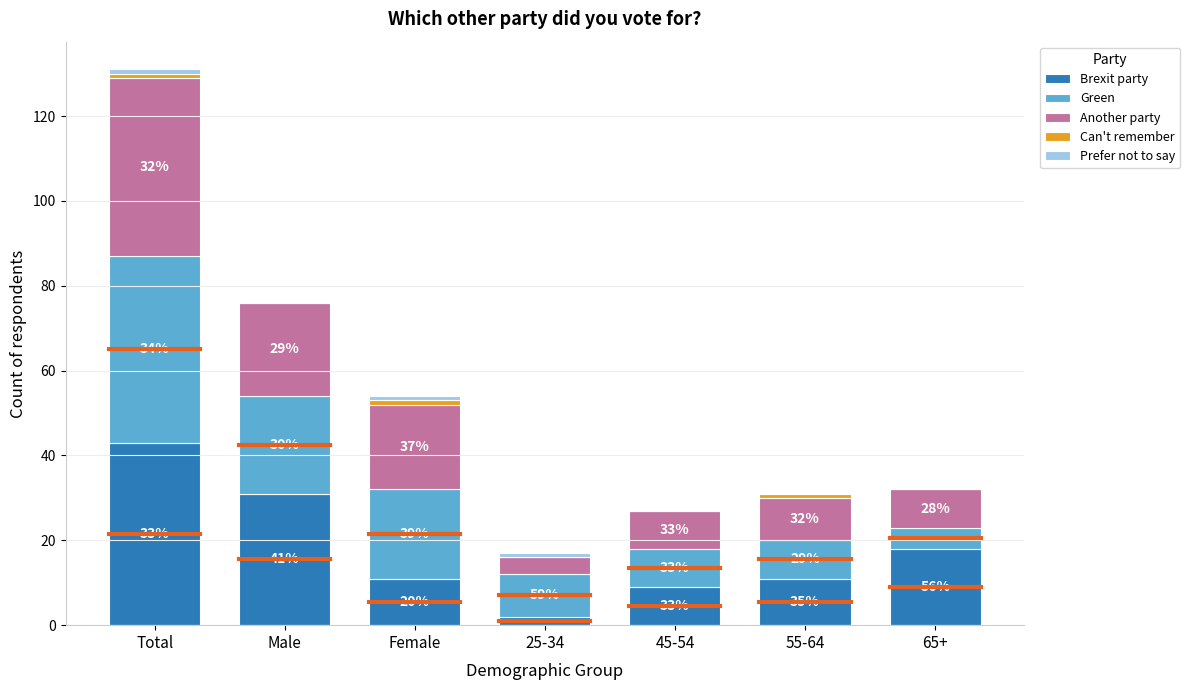

Are the bars grouped side by side (vs. stacked)?

No